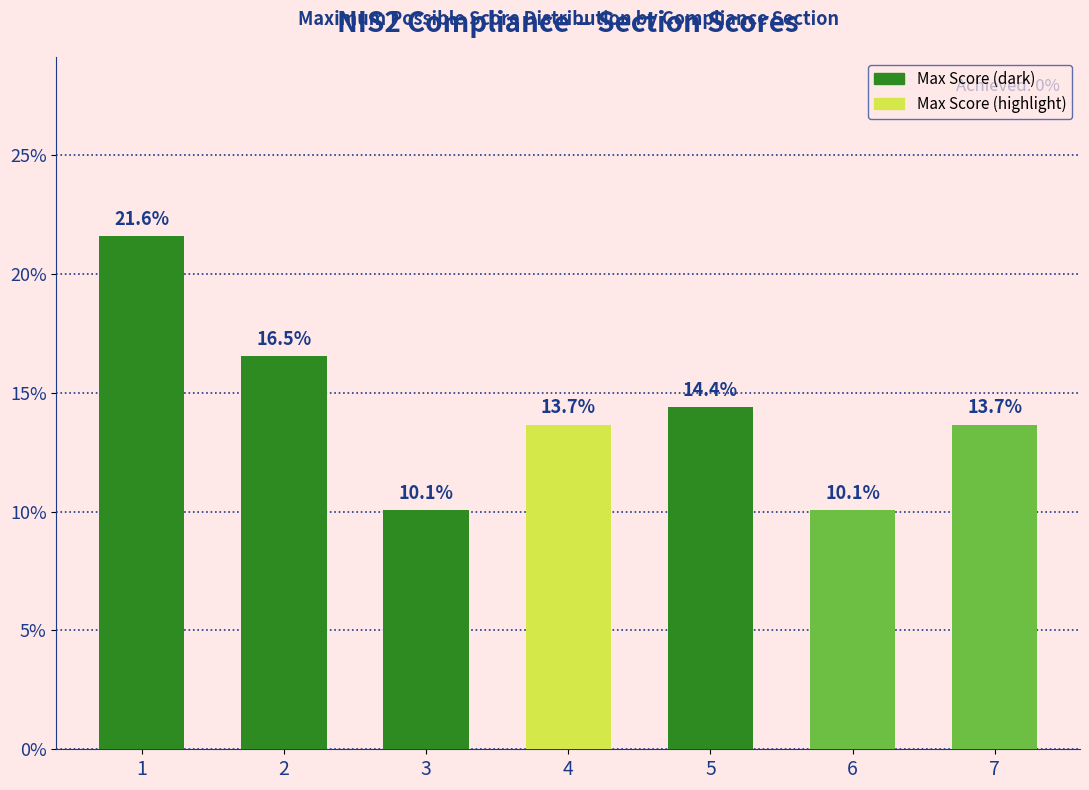

What is the minimum value shown in the chart?

10.1